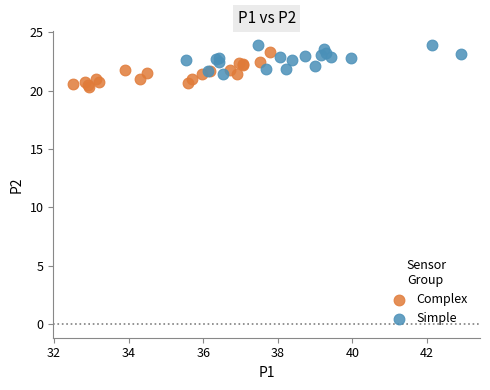

Which series contains the lowest Y value?

Complex